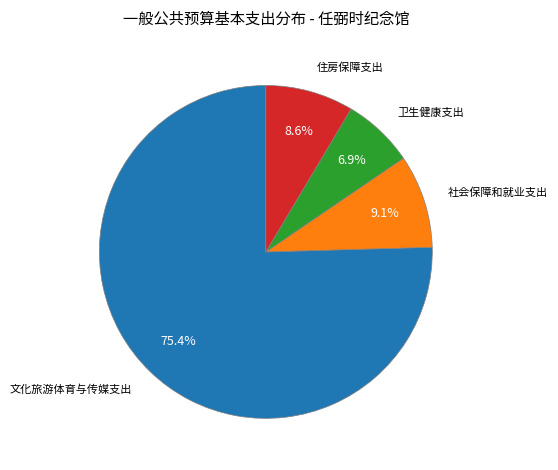

Is there a majority slice in this chart?

Yes